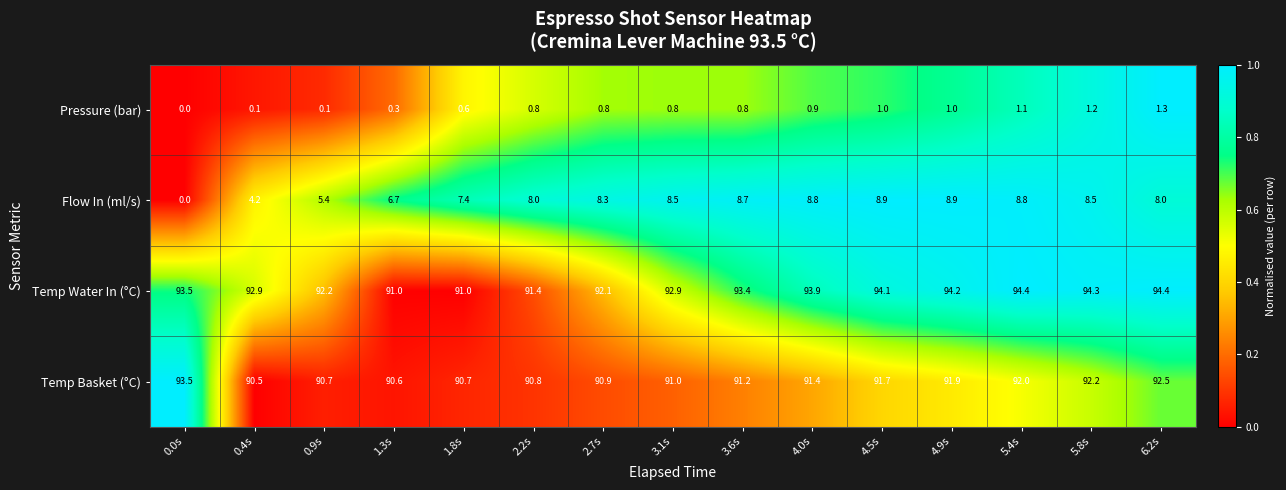

Is it true that Pressure (bar) equals 1.4 at 4.5s?

False